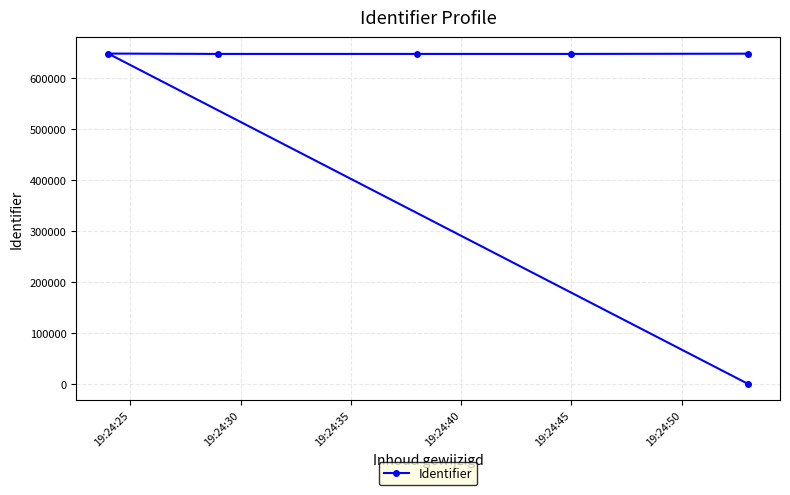

True or false: the data shows 647585 at 19:24:50.

True